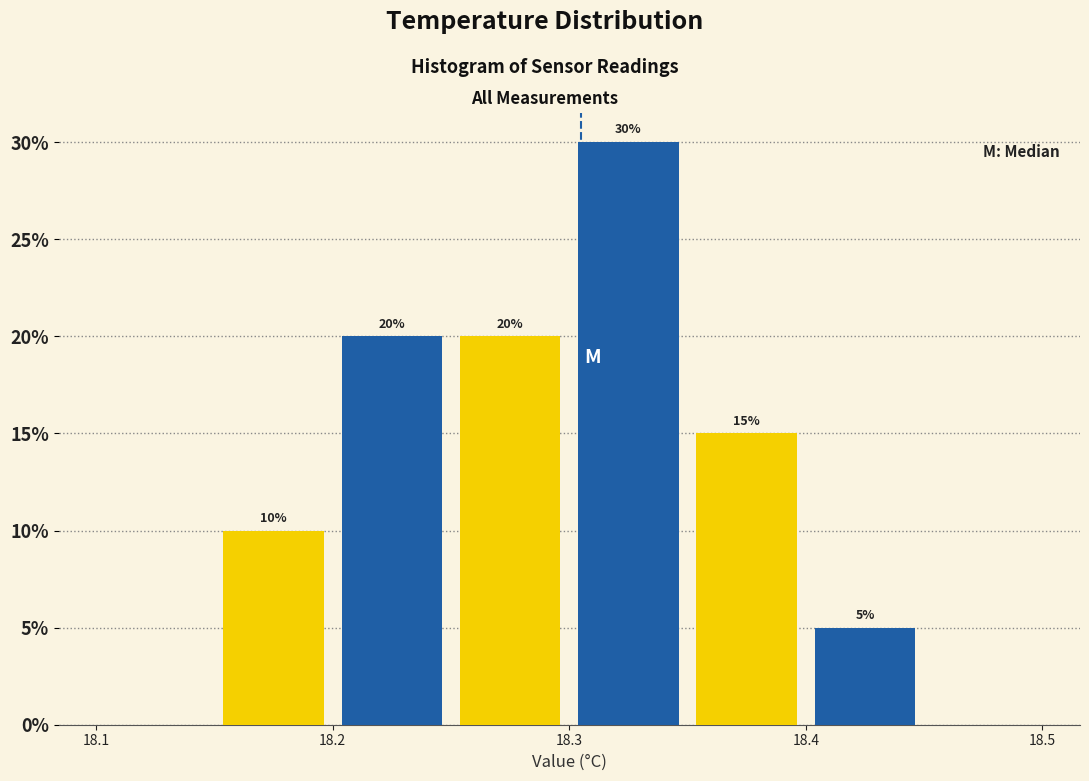

Over which range of the x-axis is the bar tallest?

18.30 to 18.35